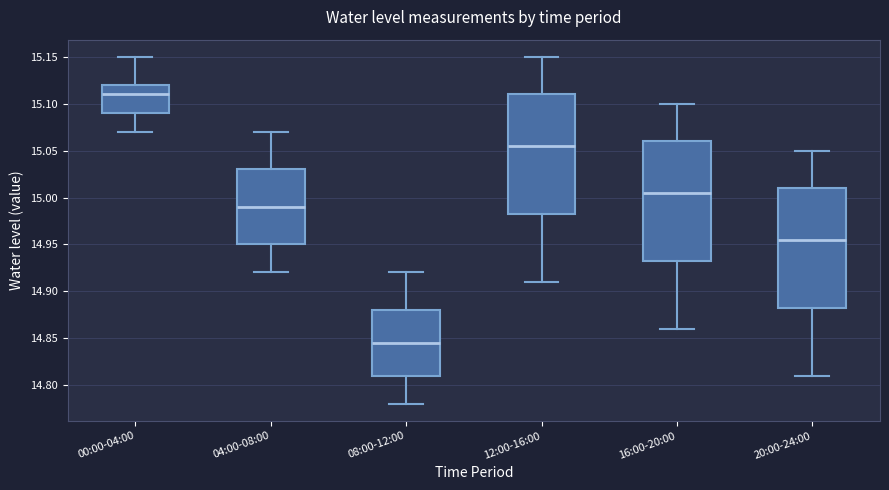

Reading left to right, read every box against the y-axis: the position of its median line, the range the box covers, and the ends of its whiskers. The values are not printed on the chart, so give them approximately, as read against the axis.

00:00-04:00: median 15.110, box 15.090 to 15.120, whiskers 15.070 to 15.150
04:00-08:00: median 14.990, box 14.950 to 15.030, whiskers 14.920 to 15.070
08:00-12:00: median 14.845, box 14.810 to 14.880, whiskers 14.780 to 14.920
12:00-16:00: median 15.055, box 14.985 to 15.110, whiskers 14.910 to 15.150
16:00-20:00: median 15.005, box 14.935 to 15.060, whiskers 14.860 to 15.100
20:00-24:00: median 14.955, box 14.885 to 15.010, whiskers 14.810 to 15.050